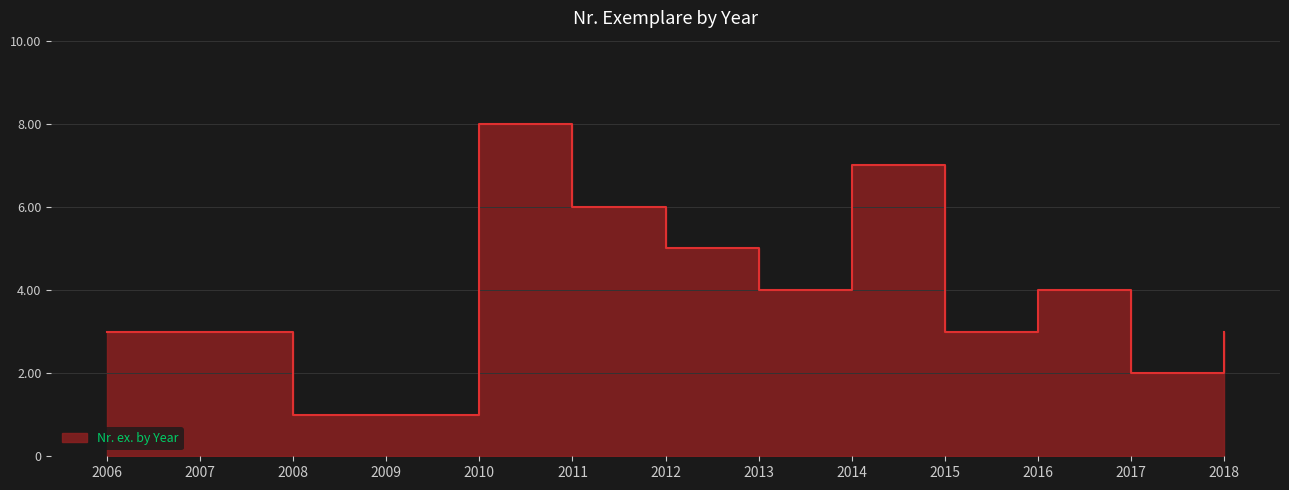

What is the difference between the second highest and second lowest values?

6